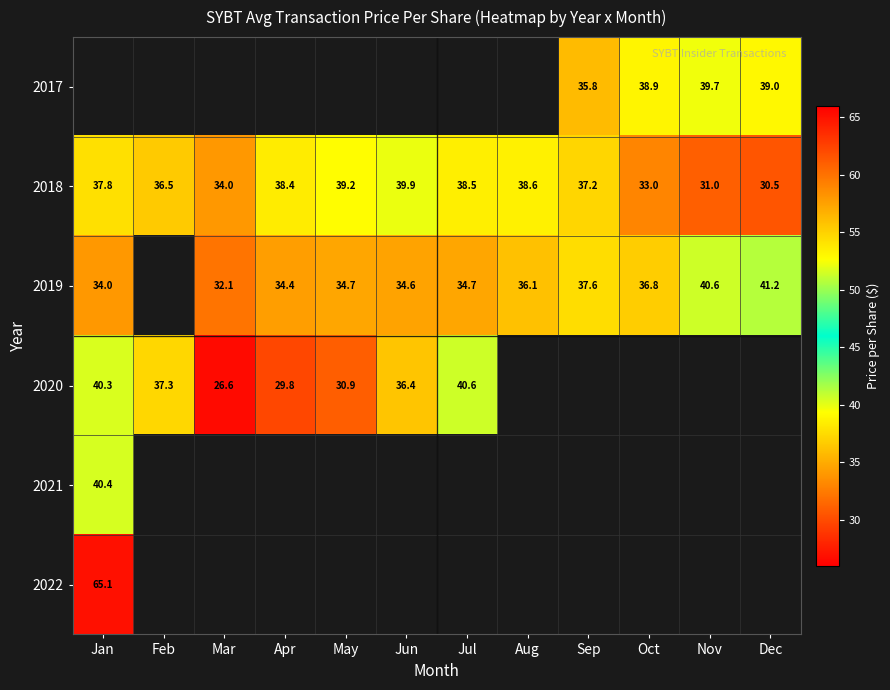

What is the highest value of the 2018 series?

39.9